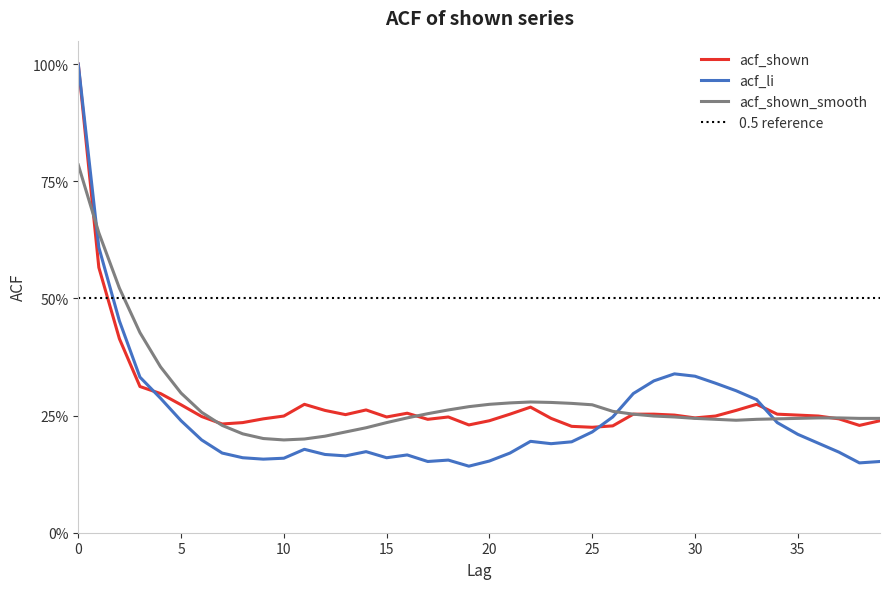

Between 2 and 17, which is larger?

2